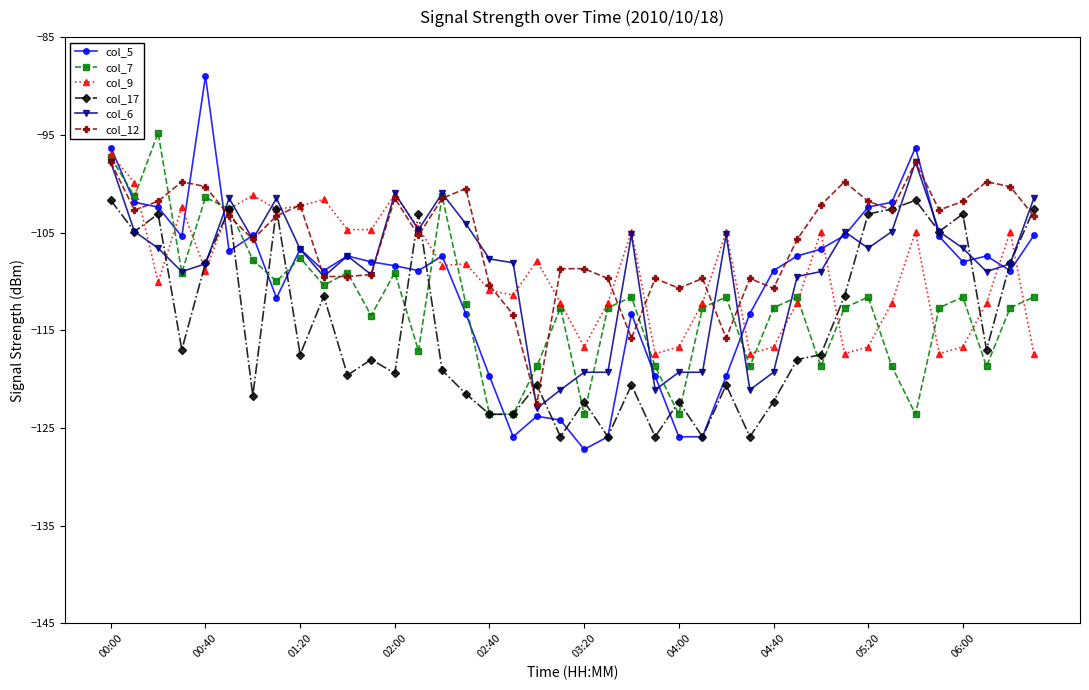

What is the difference between the maximum and minimum values in the col_12 series?

24.7